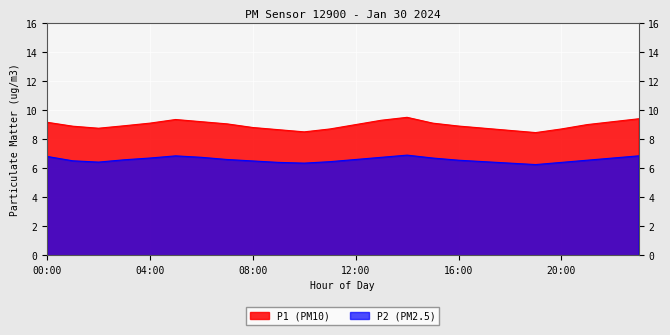

Reading right to left, transcribe all the data shown in this chart.

P1: 23:00=9.4	22:00=9.2	21:00=9.0	20:00=8.7	19:00=8.4	18:00=8.6	17:00=8.8	16:00=8.9	15:00=9.1	14:00=9.5	13:00=9.3	12:00=9.0	11:00=8.7	10:00=8.5	09:00=8.7	08:00=8.8	07:00=9.1	06:00=9.2	05:00=9.3	04:00=9.1	03:00=8.9	02:00=8.8	01:00=8.9	00:00=9.2
P2: 23:00=6.8	22:00=6.7	21:00=6.5	20:00=6.4	19:00=6.2	18:00=6.3	17:00=6.5	16:00=6.5	15:00=6.7	14:00=6.9	13:00=6.8	12:00=6.6	11:00=6.5	10:00=6.3	09:00=6.4	08:00=6.5	07:00=6.6	06:00=6.8	05:00=6.8	04:00=6.7	03:00=6.6	02:00=6.4	01:00=6.5	00:00=6.8